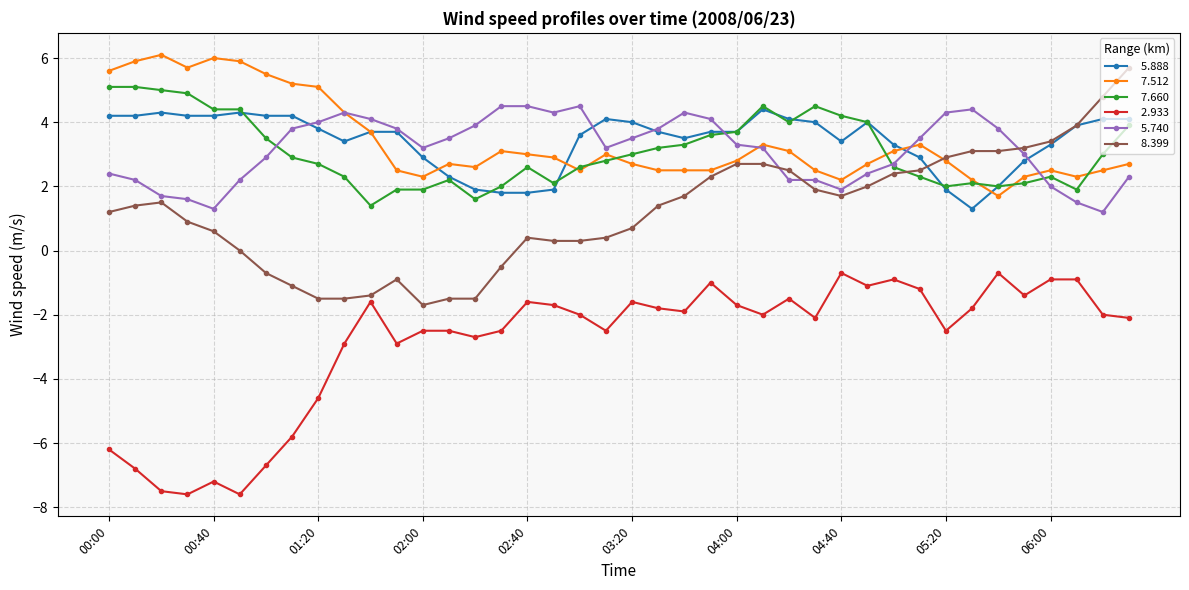

What is the greatest value displayed?

6.1